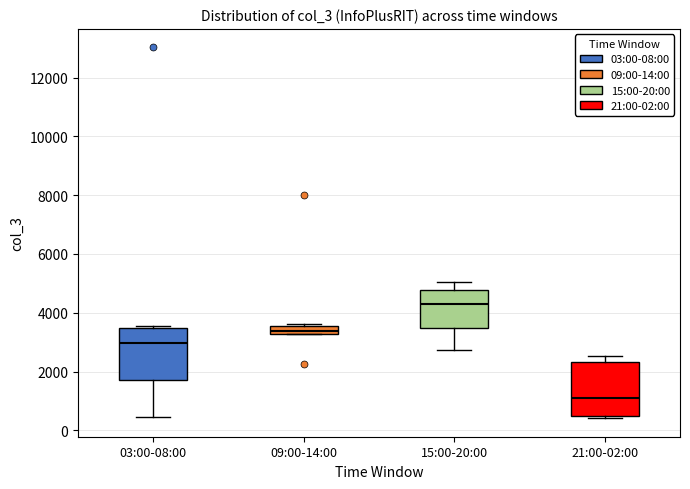

Which box has the lowest median line?

21:00-02:00